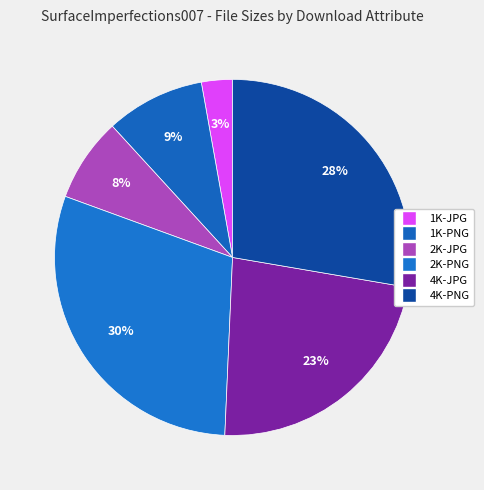

What is the total percentage of 1K-JPG and 1K-PNG?

11.8%